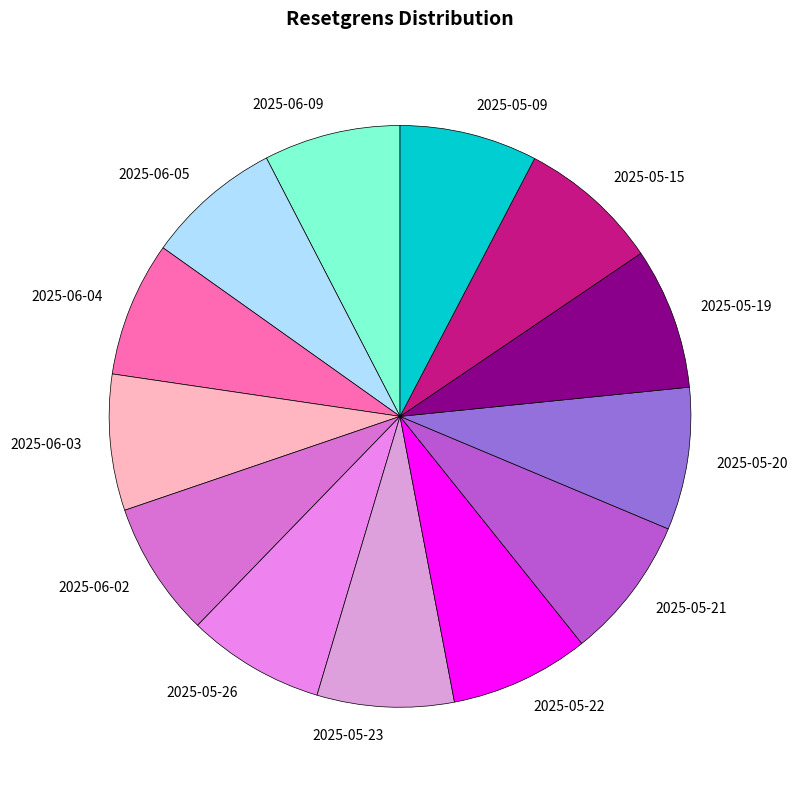

Does any single category account for the majority?

No